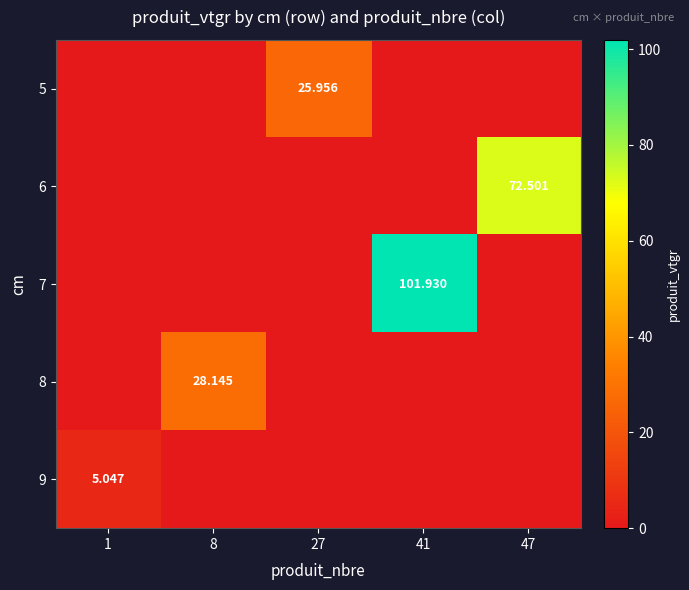

At how many categories does at least one series exceed 24?

4